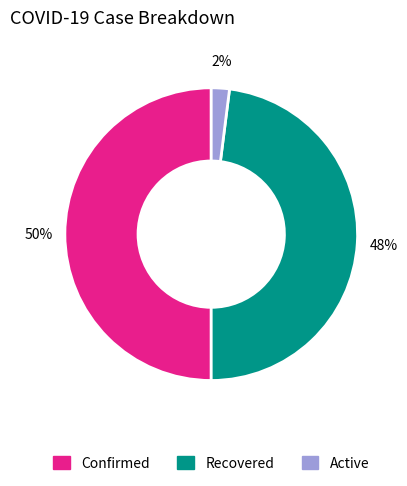

Is it true that Recovered is 37% of the pie?

False